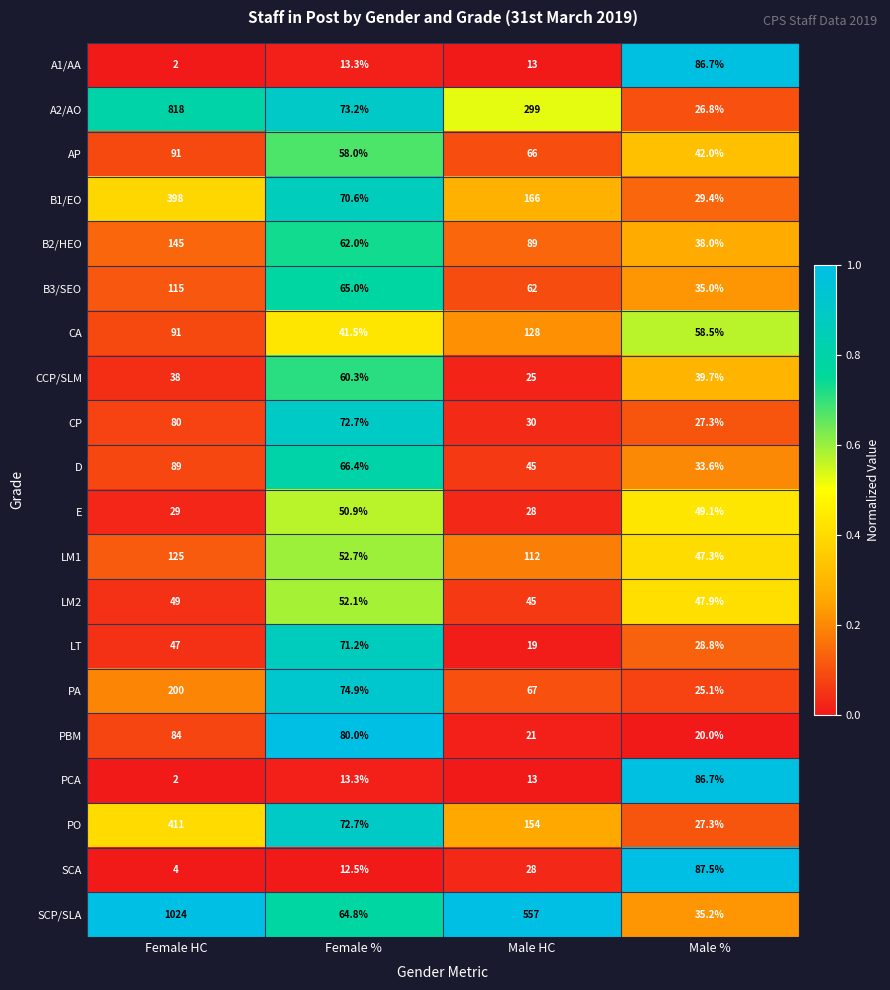

At which category is the sum across all series the highest?

Female HC